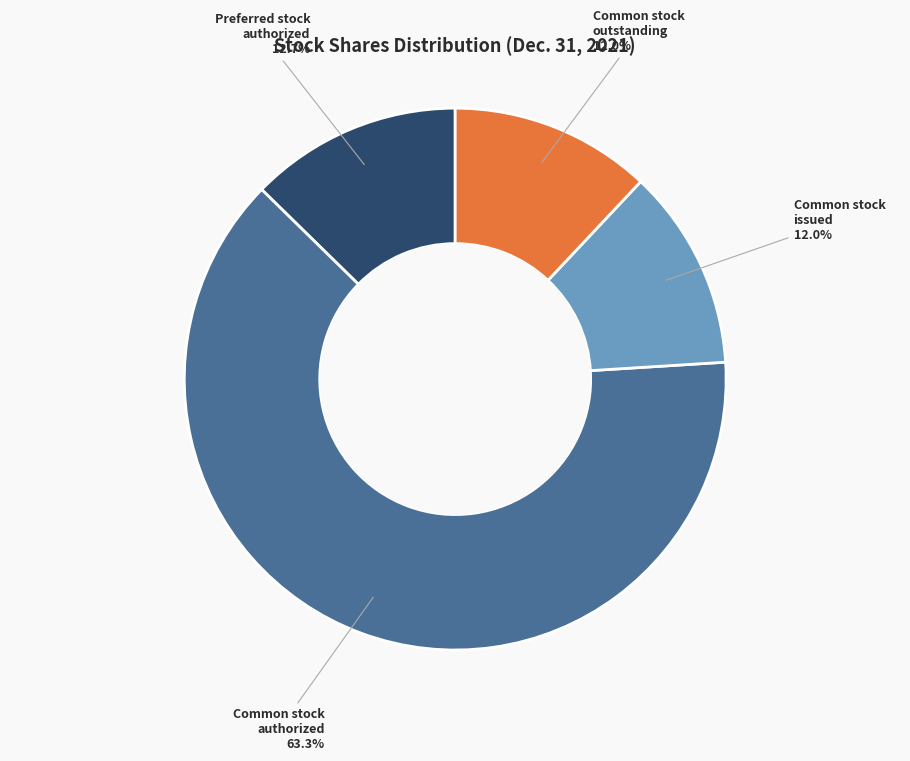

How many segments does this pie chart have?

4